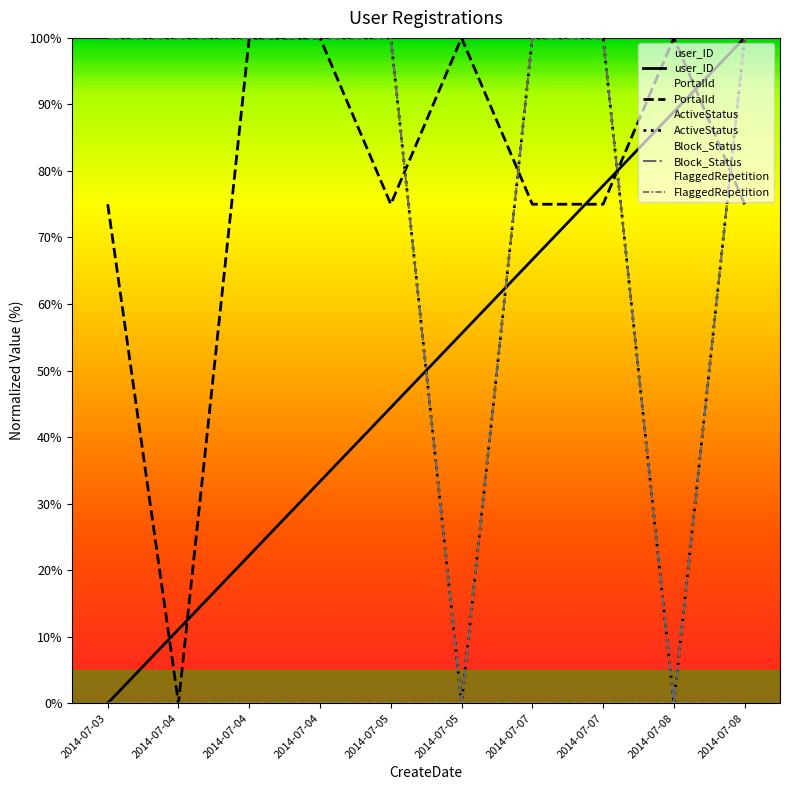

What is the average value of the Block_Status series?

80.0